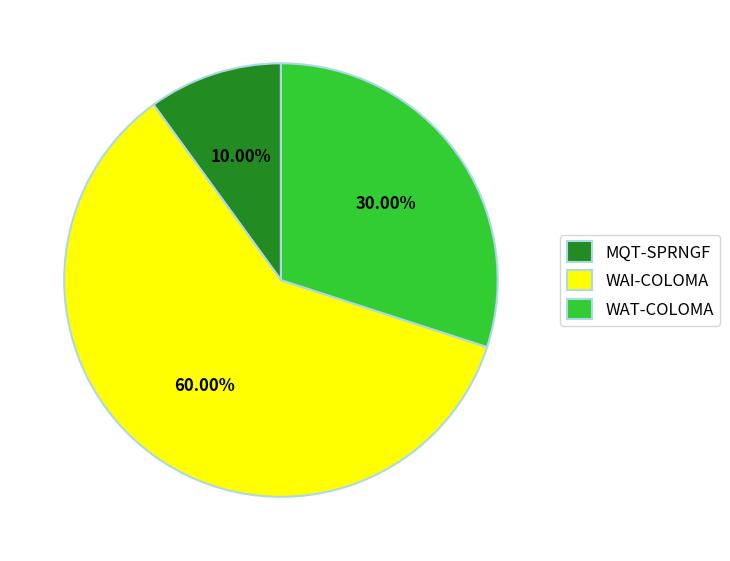

Rank the categories by value from highest to lowest.

WAI-COLOMA, WAT-COLOMA, MQT-SPRNGF